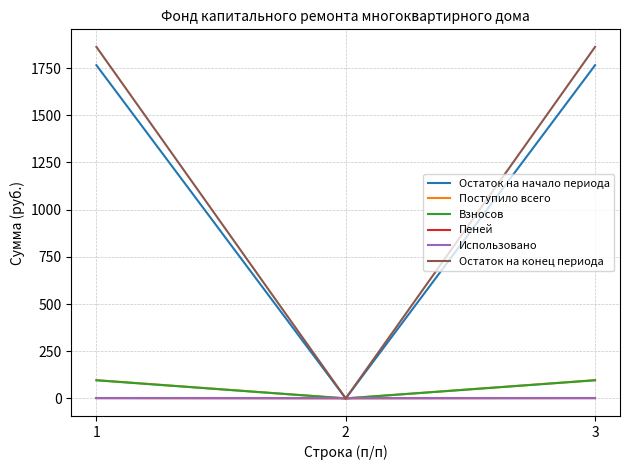

Is it true that Остаток на конец периода equals 0.0 at 2?

True